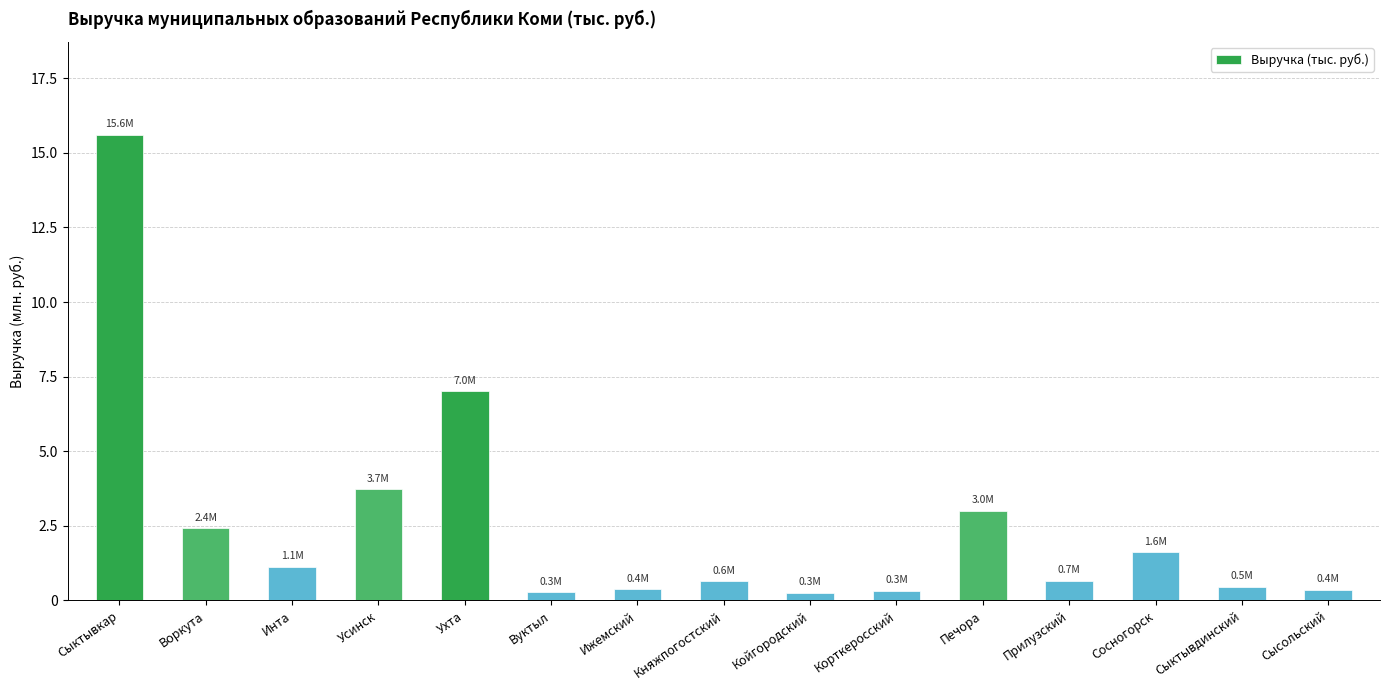

List the labels in order of value, smallest first.

Койгородский, Вуктыл, Корткеросский, Сысольский, Ижемский, Сыктывдинский, Княжпогостский, Прилузский, Инта, Сосногорск, Воркута, Печора, Усинск, Ухта, Сыктывкар